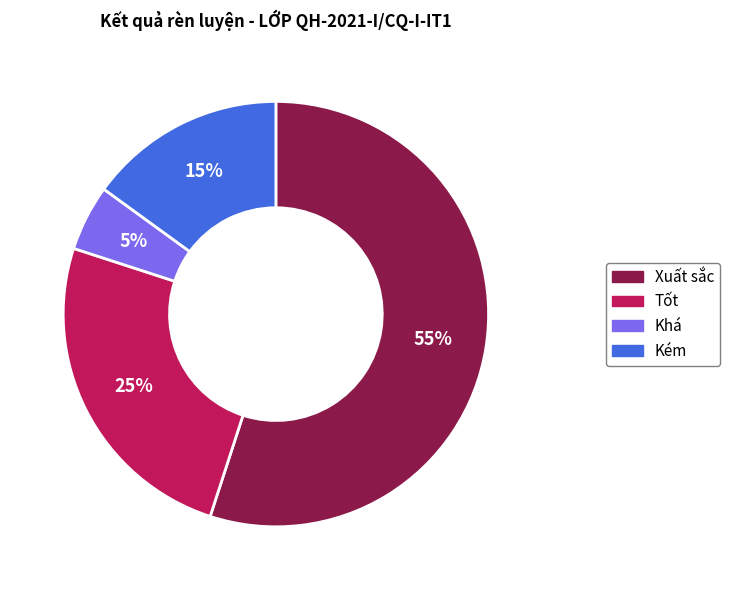

Rank the categories by value from lowest to highest.

Khá, Kém, Tốt, Xuất sắc